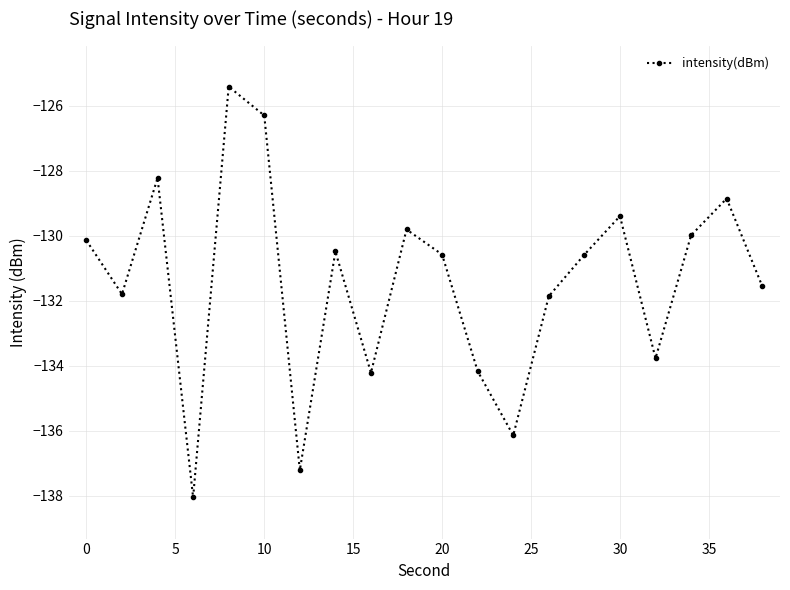

How many points are lower than both their immediate neighbors (excluding endpoints)?

6